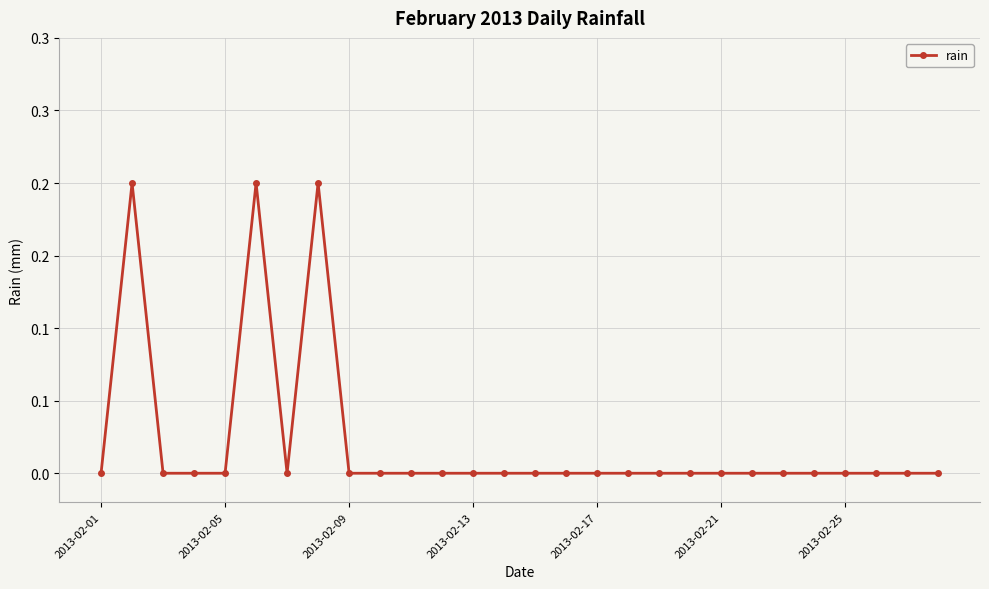

Is this an area chart (filled region under the line)?

No